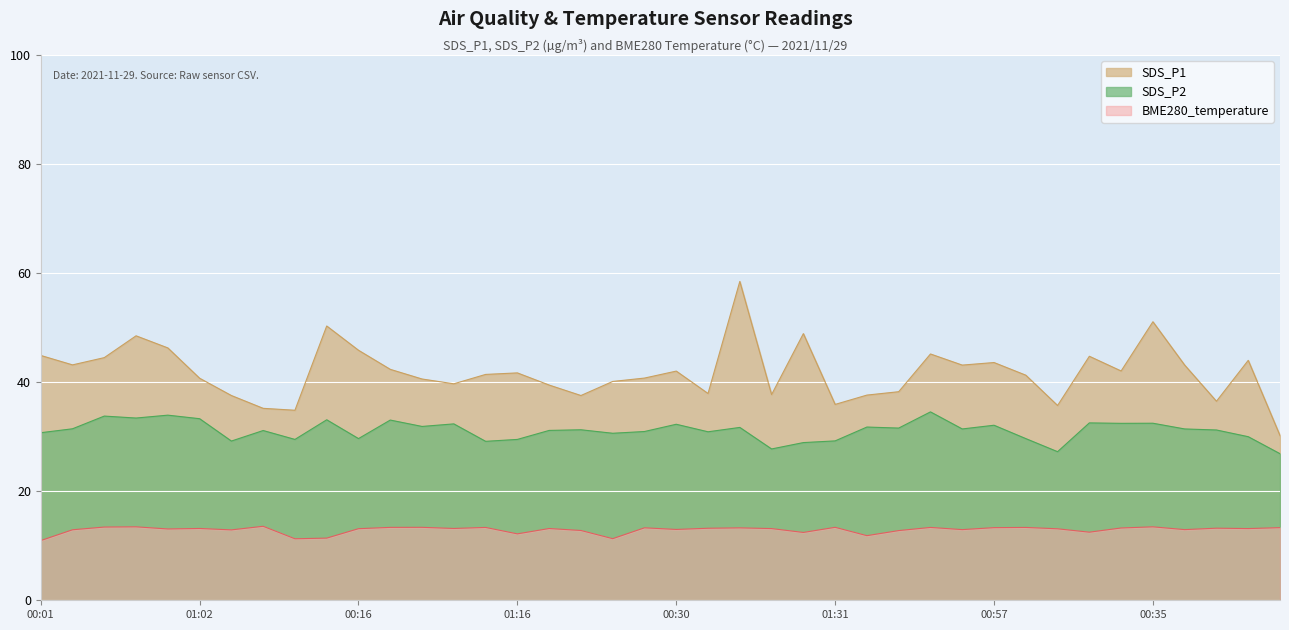

Which series has the largest total across all categories?

SDS_P1